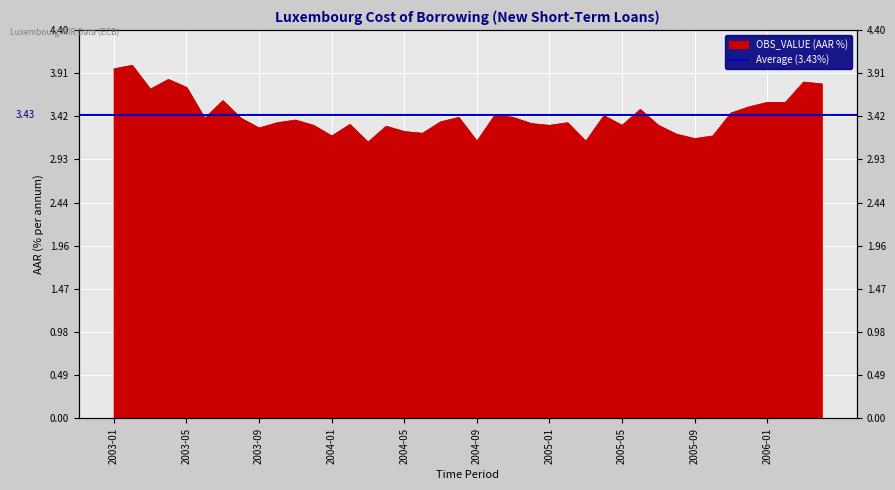

List the labels in order of value, largest first.

2003-02, 2003-01, 2003-04, 2006-03, 2006-04, 2003-05, 2003-03, 2003-07, 2006-01, 2006-02, 2005-12, 2005-06, 2005-11, 2004-10, 2005-04, 2004-08, 2004-11, 2003-06, 2003-08, 2003-11, 2004-07, 2003-10, 2005-02, 2004-12, 2004-02, 2003-12, 2005-01, 2005-05, 2005-07, 2004-04, 2003-09, 2004-05, 2004-06, 2005-08, 2004-01, 2005-10, 2005-09, 2004-09, 2005-03, 2004-03